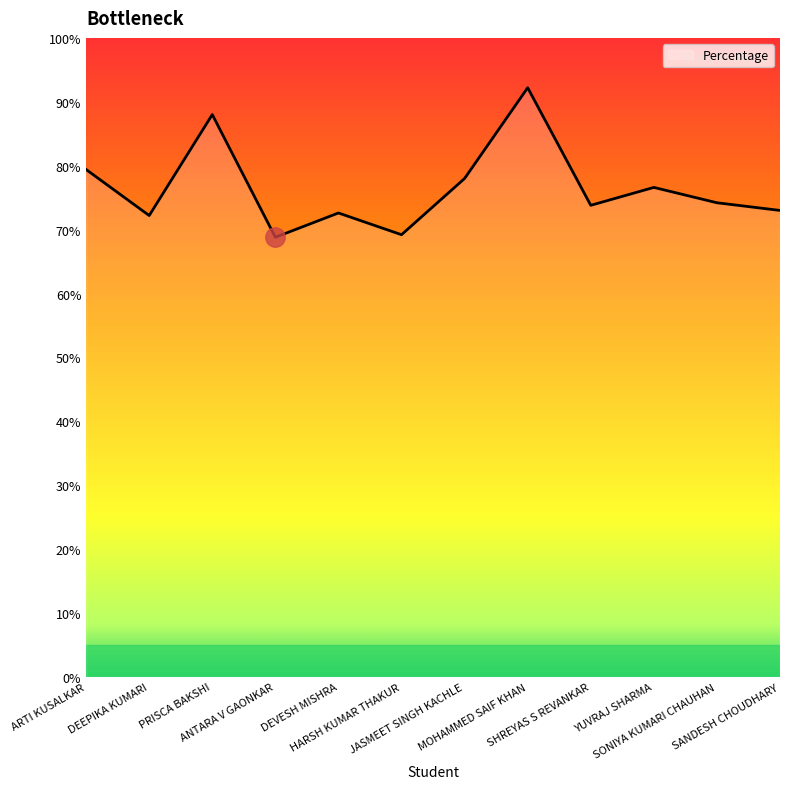

Approximately how many times larger is the value at DEEPIKA KUMARI compared to MOHAMMED SAIF KHAN?

0.8